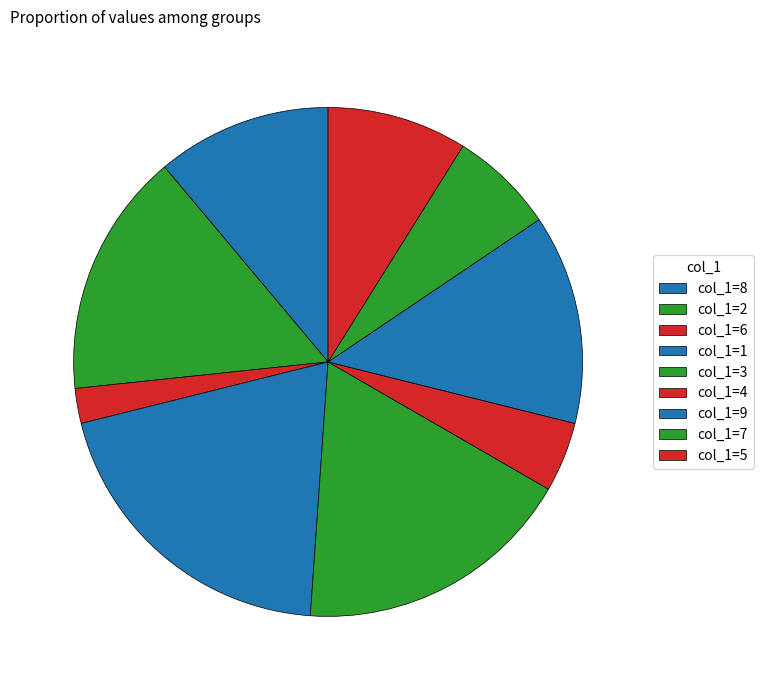

Count the number of slices in the pie.

9